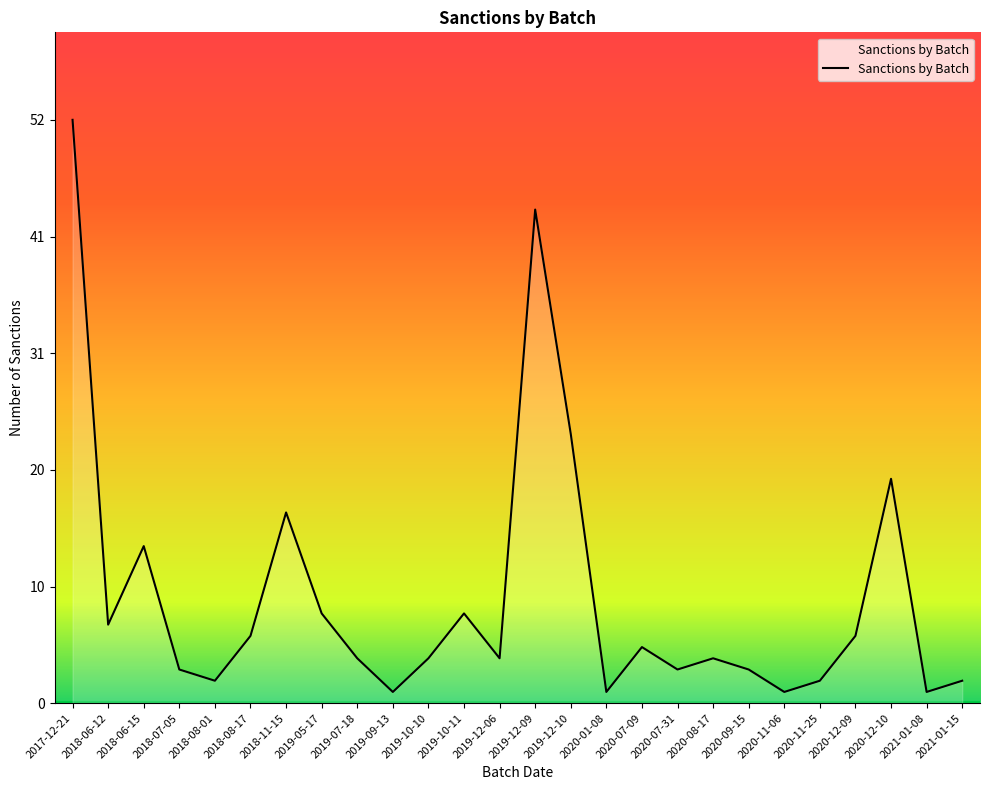

List the labels in order of value, largest first.

2017-12-21, 2019-12-09, 2019-12-10, 2020-12-10, 2018-11-15, 2018-06-15, 2019-05-17, 2019-10-11, 2018-06-12, 2018-08-17, 2020-12-09, 2020-07-09, 2019-07-18, 2019-10-10, 2019-12-06, 2020-08-17, 2018-07-05, 2020-07-31, 2020-09-15, 2018-08-01, 2020-11-25, 2021-01-15, 2019-09-13, 2020-01-08, 2020-11-06, 2021-01-08